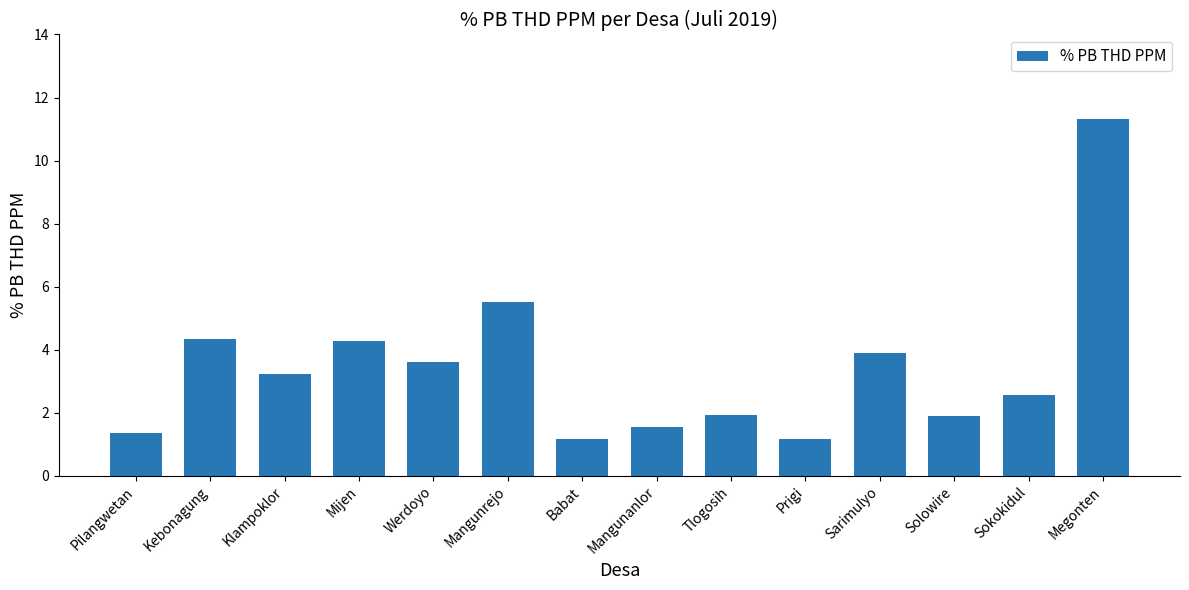

Where is the data nearest to the value 6?

Mangunrejo